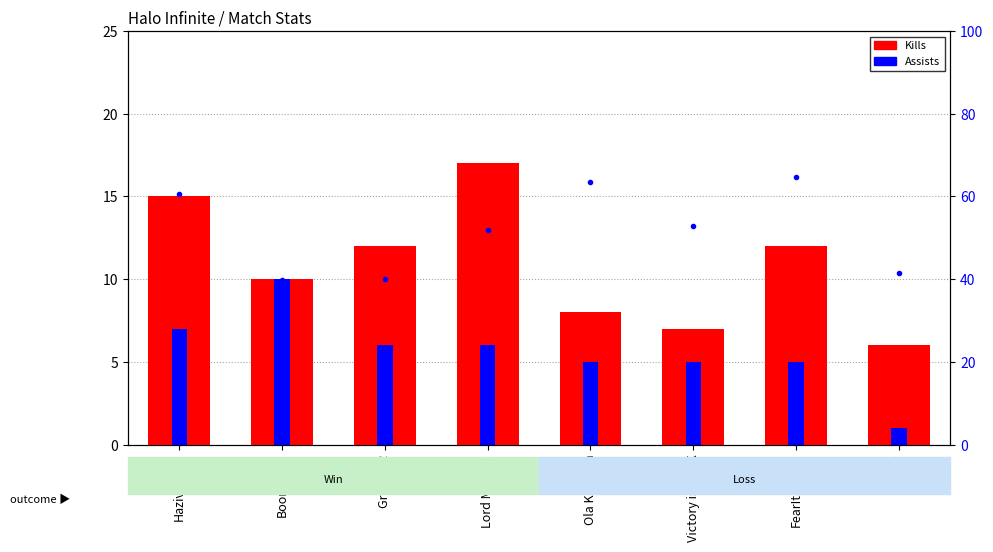

Is it true that Kills equals 7 at FearItSelfEG?

False